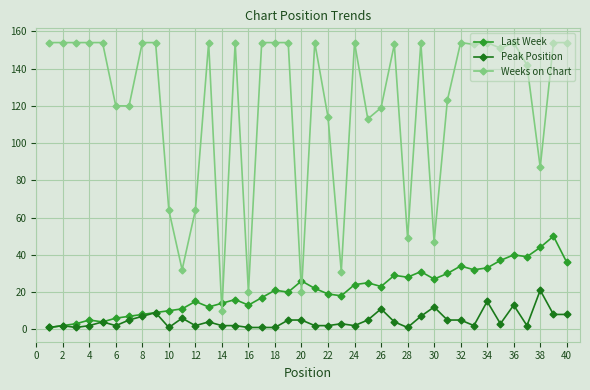

What is the minimum value for Last Week?

1